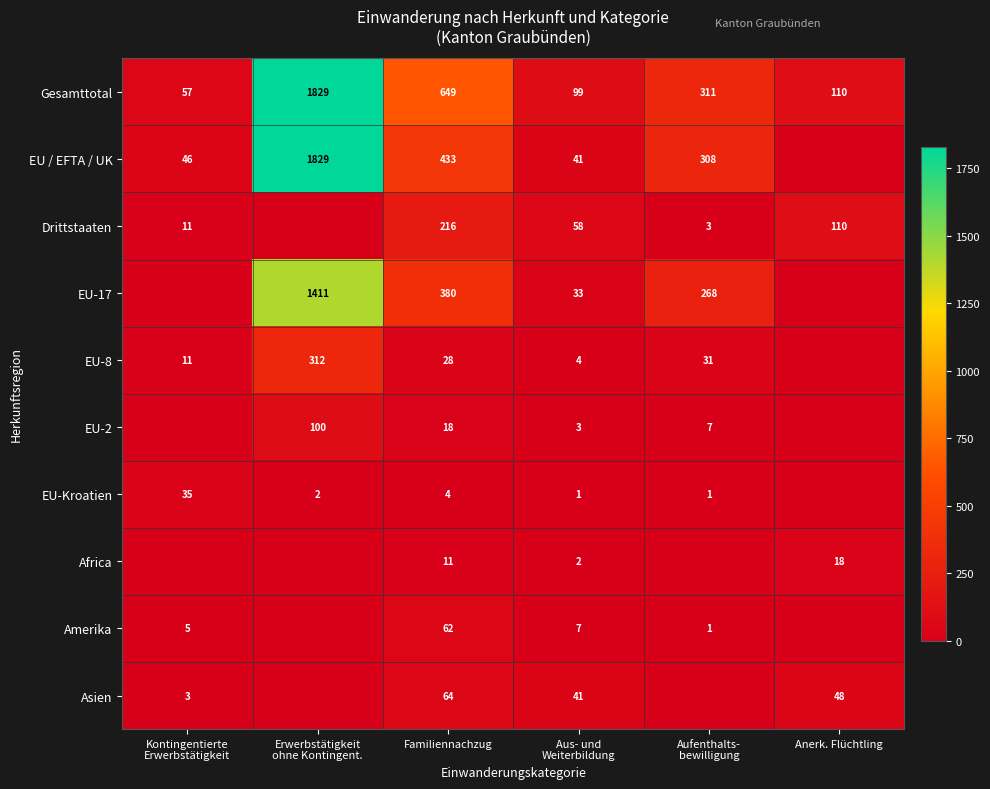

What is the spread (max minus min) of values at Familiennachzug?

645